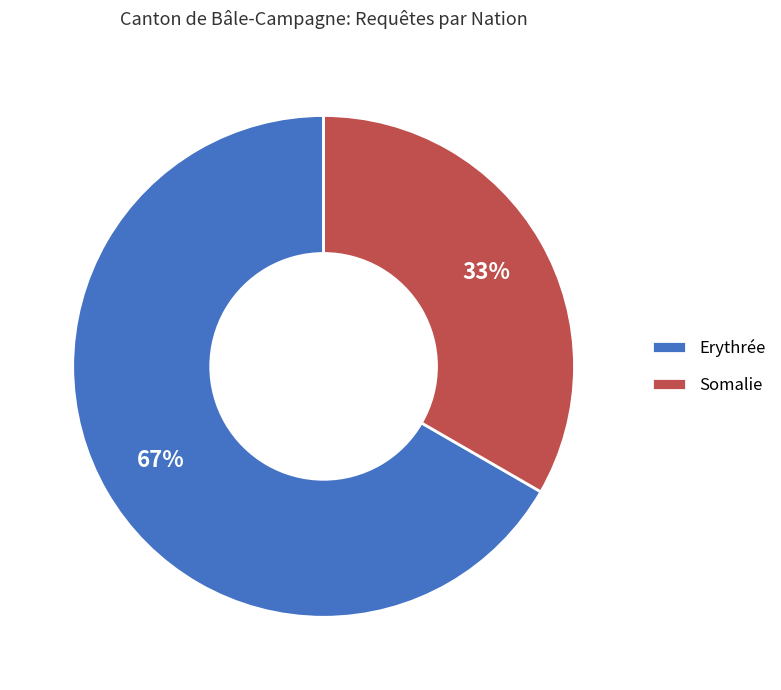

Do Somalie and Erythrée together represent more than half of the pie?

Yes